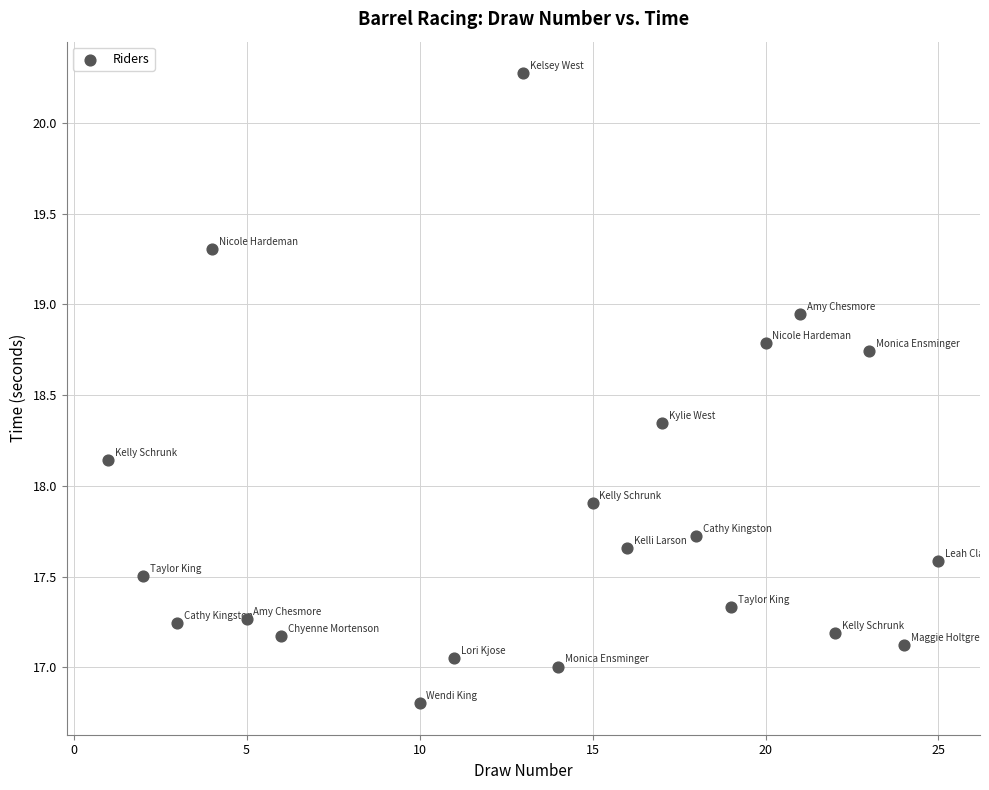

What Y value in the scatter plot is closest to 18?

17.9